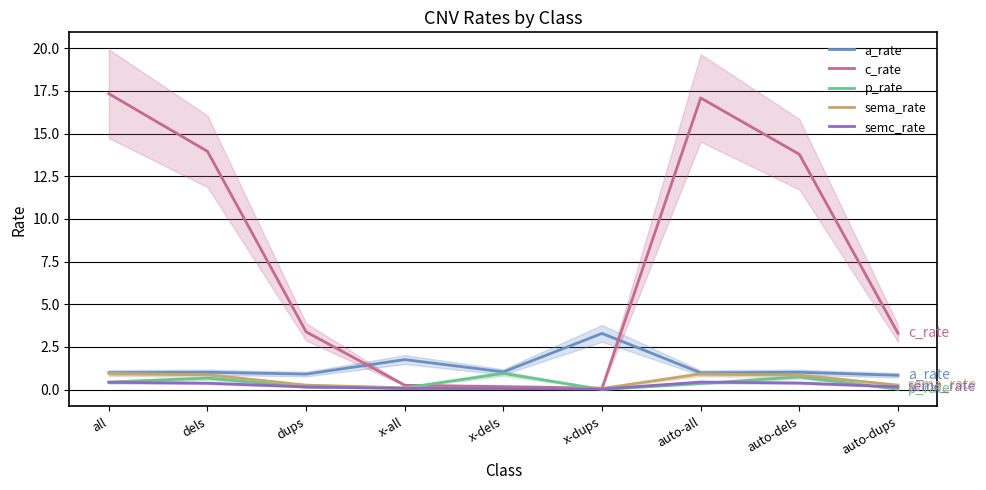

Where is the first local maximum for semc_rate?

auto-all